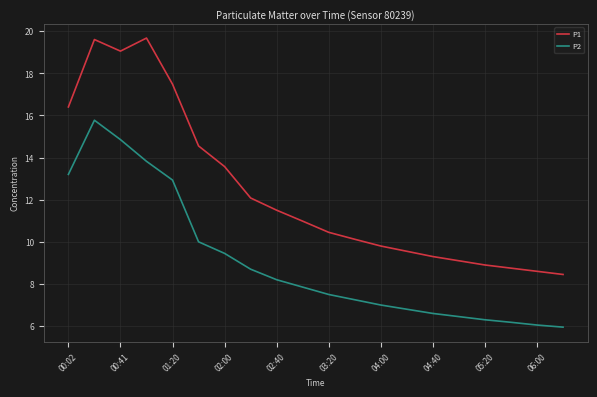

Which series has the largest total across all categories?

P1